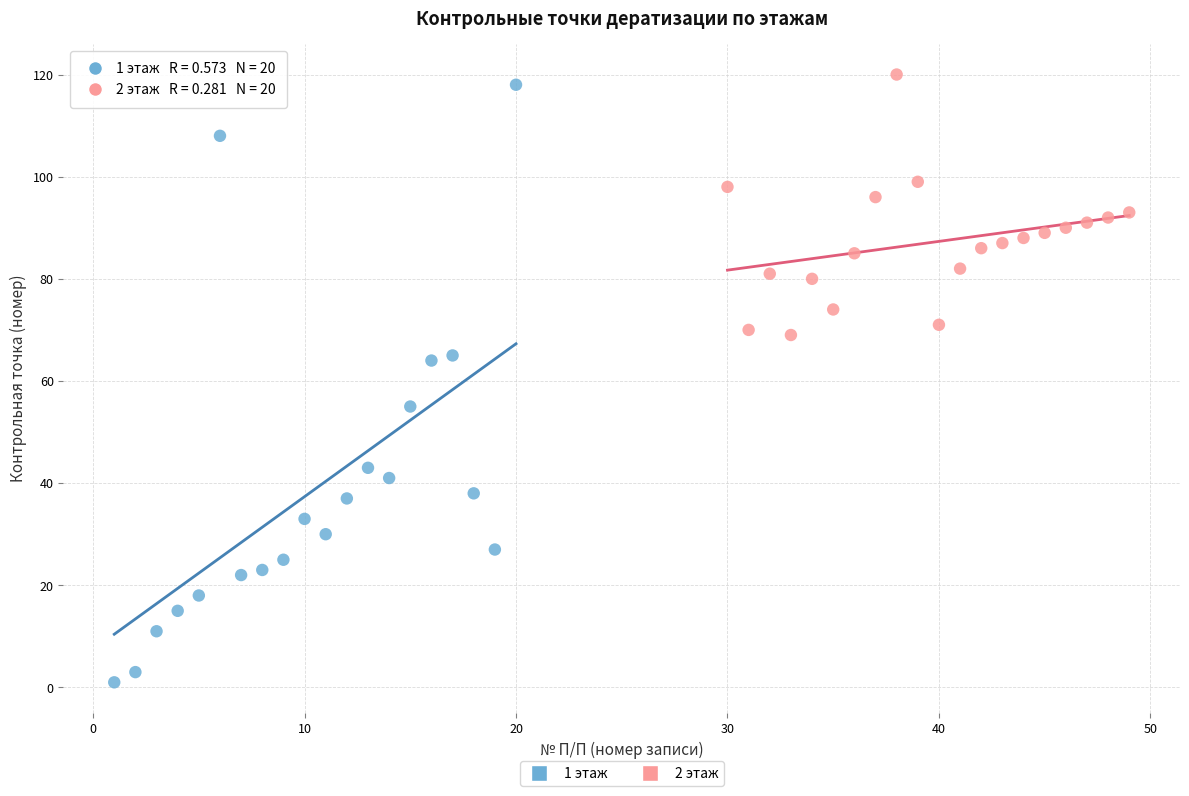

Which series has the widest spread of Y values?

1 этаж